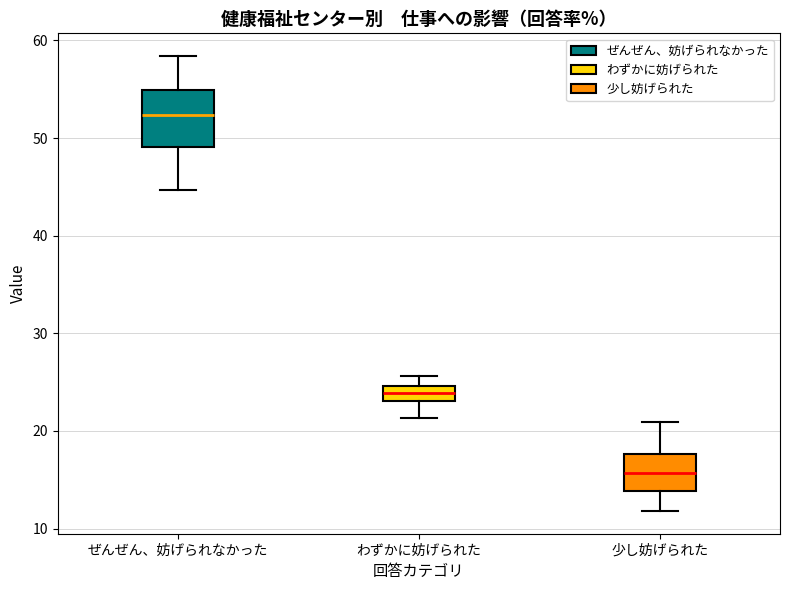

Where does the median line of the box for ぜんぜん、妨げられなかった sit on the y-axis? The values are not printed on the chart, so give them approximately, as read against the axis.

52